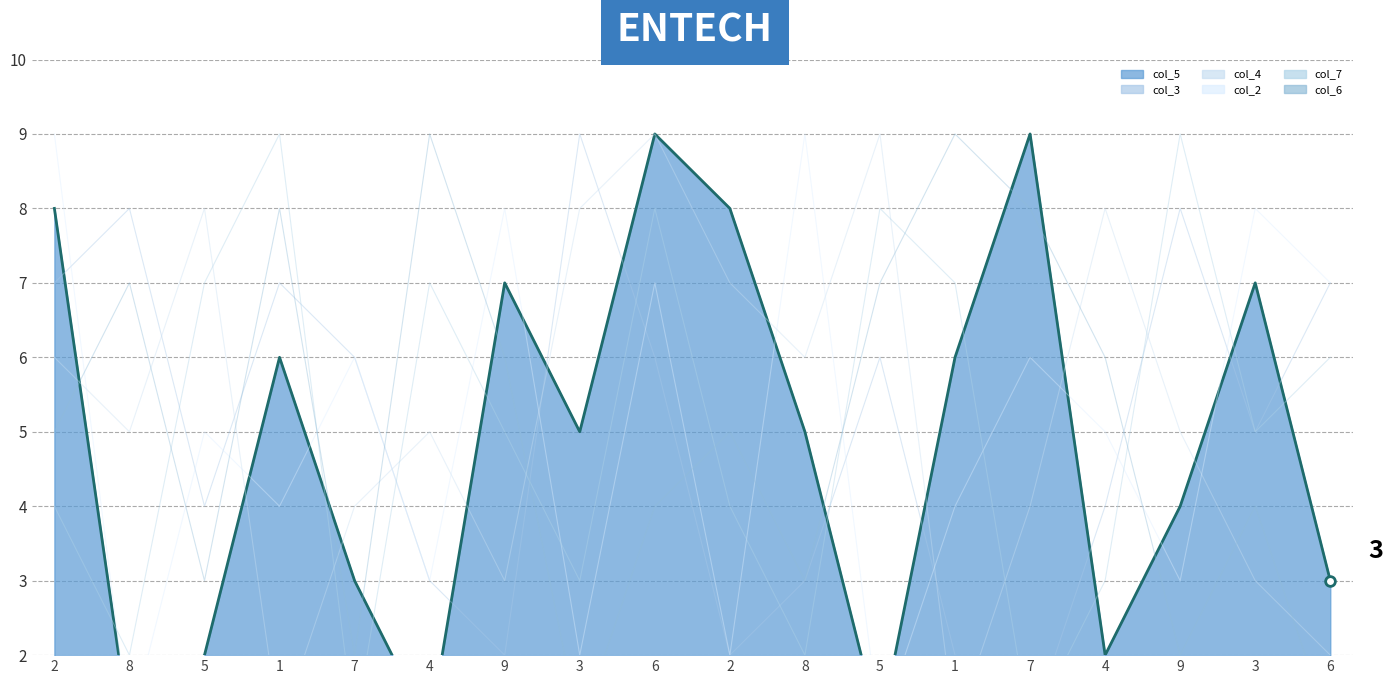

What is the difference between the col_3 values at 4 and 2?

4